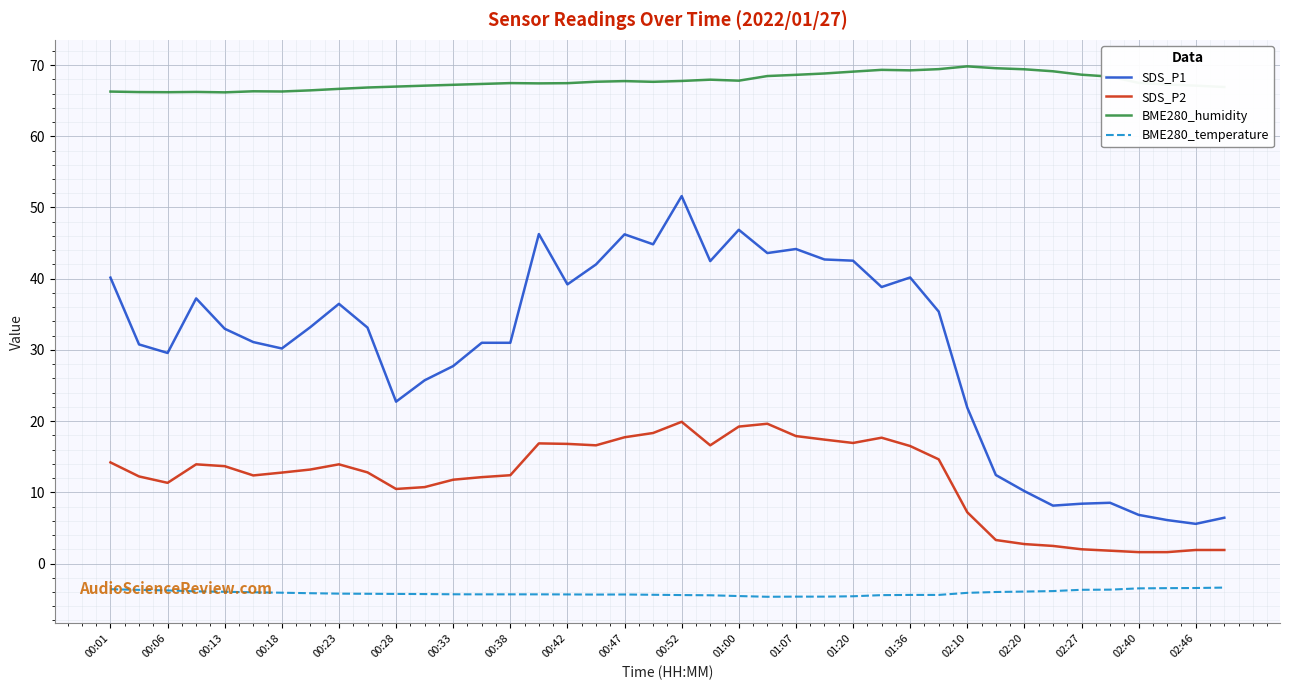

Which series has the widest spread of values?

SDS_P1